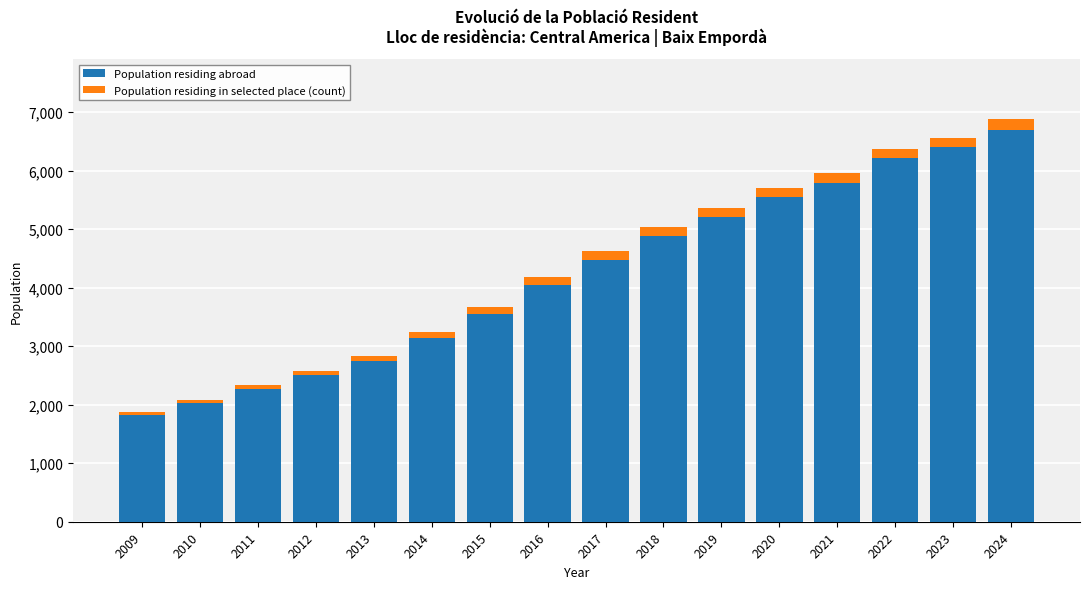

Rank the categories by Population residing abroad value from highest to lowest.

2024, 2023, 2022, 2021, 2020, 2019, 2018, 2017, 2016, 2015, 2014, 2013, 2012, 2011, 2010, 2009